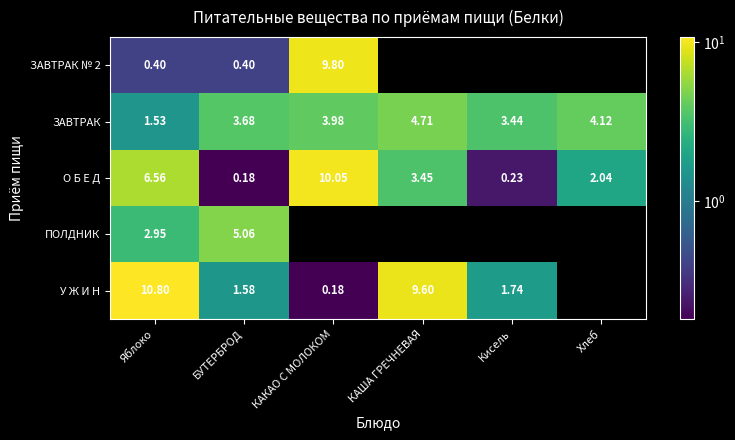

What is the total value across all series at Яблоко?

22.2